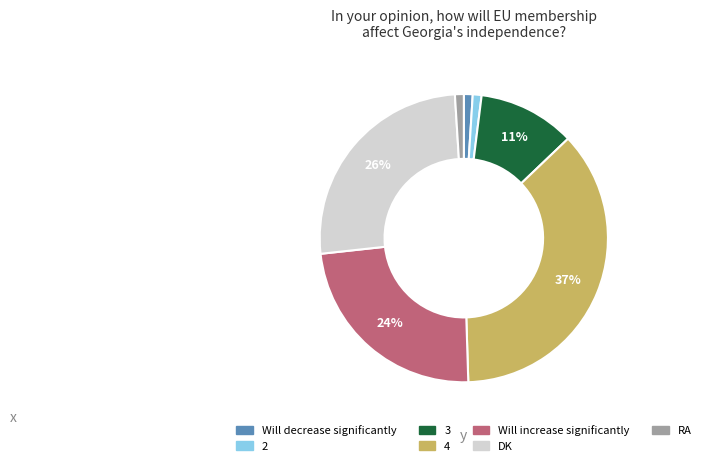

What percentage is the 3 slice, to the nearest percent?

11%